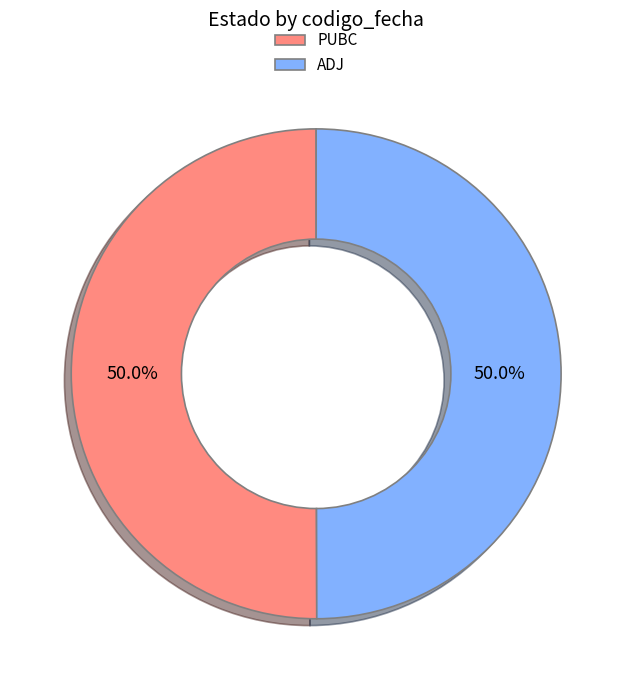

Is the sum of ADJ and PUBC greater than half?

Yes